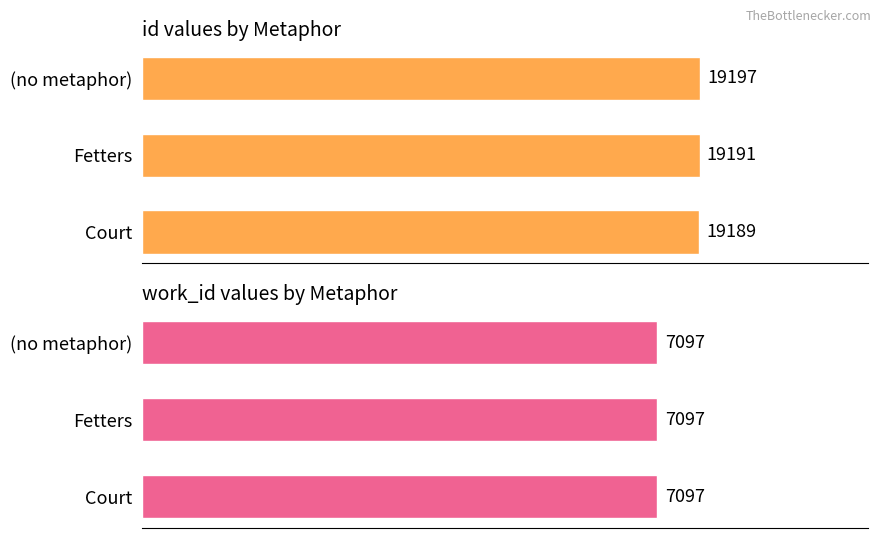

Is it true that id equals 25049.0 at (no metaphor)?

False